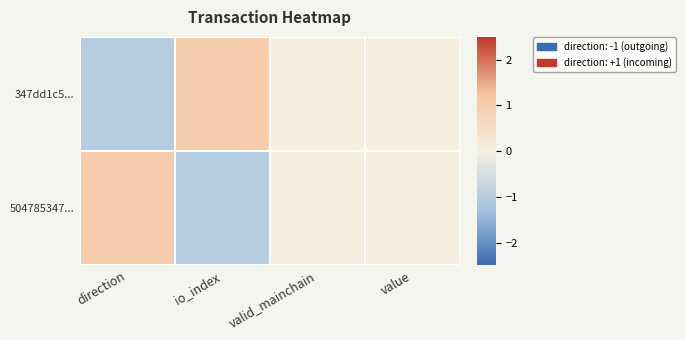

At which category is the sum across all series the highest?

direction